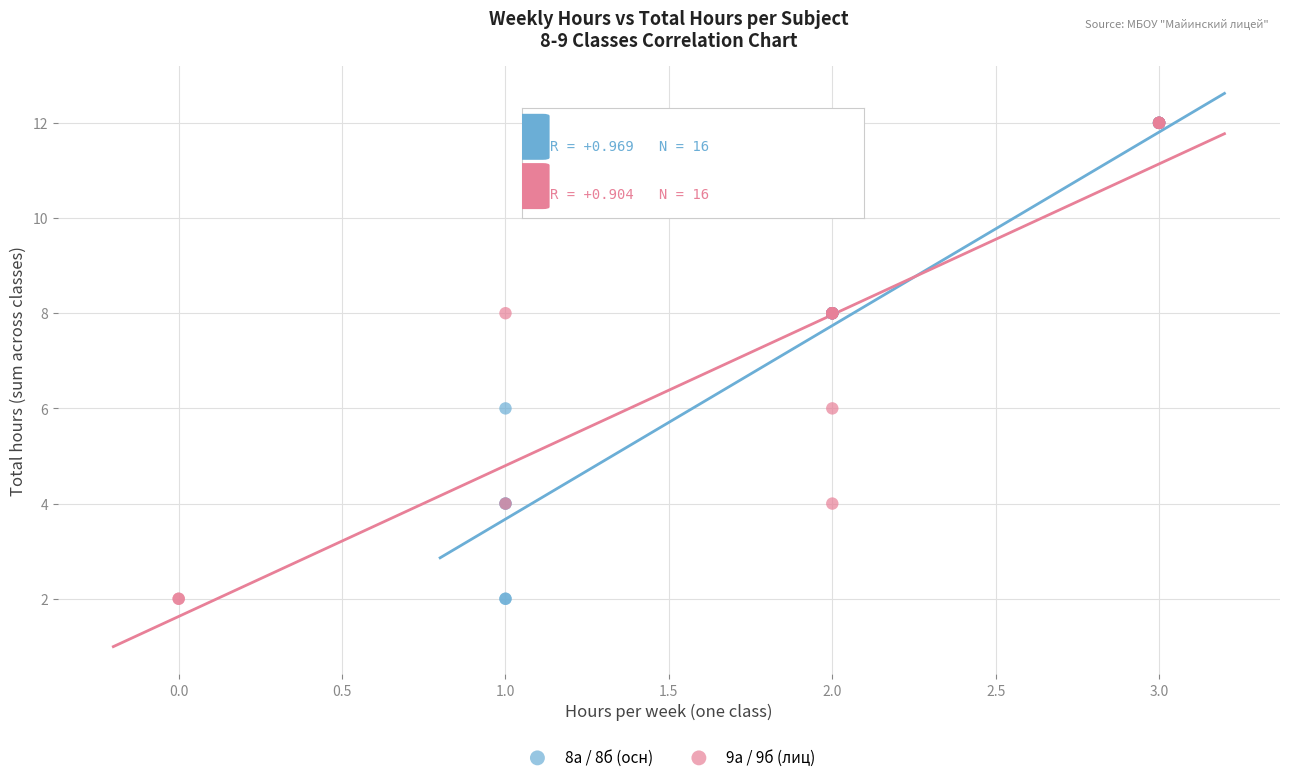

What are all the series names shown in the legend?

8а / 8б (осн), 9а / 9б (лиц)